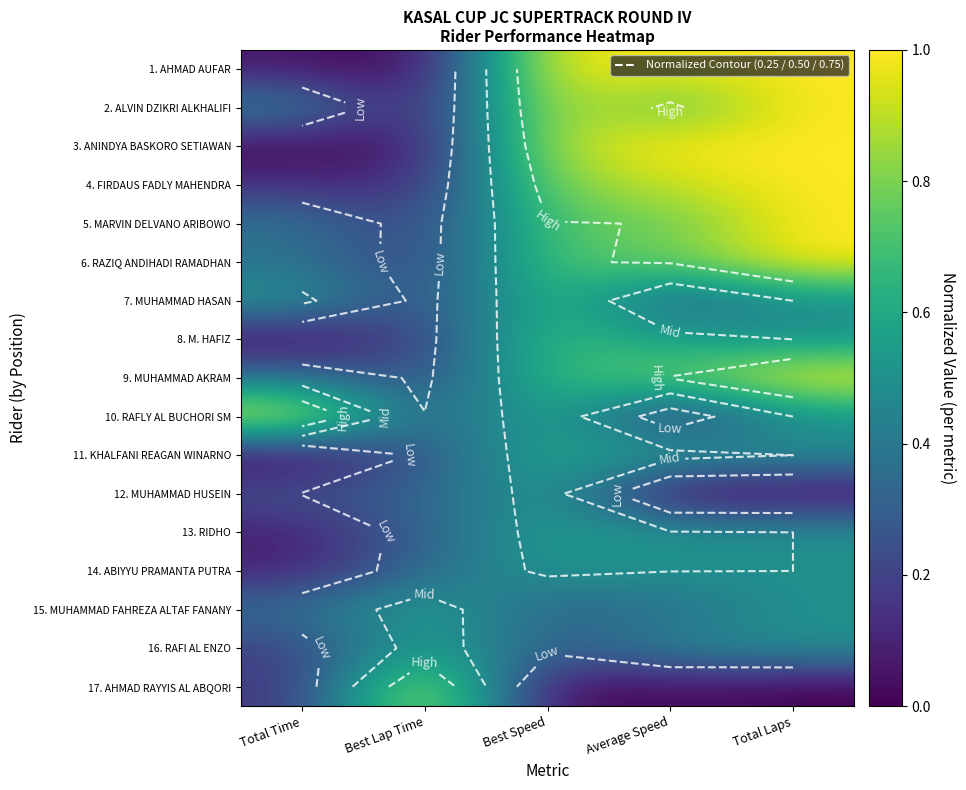

Rank the categories by 10. RAFLY AL BUCHORI SM value from lowest to highest.

Average Speed, Best Lap Time, Total Laps, Best Speed, Total Time